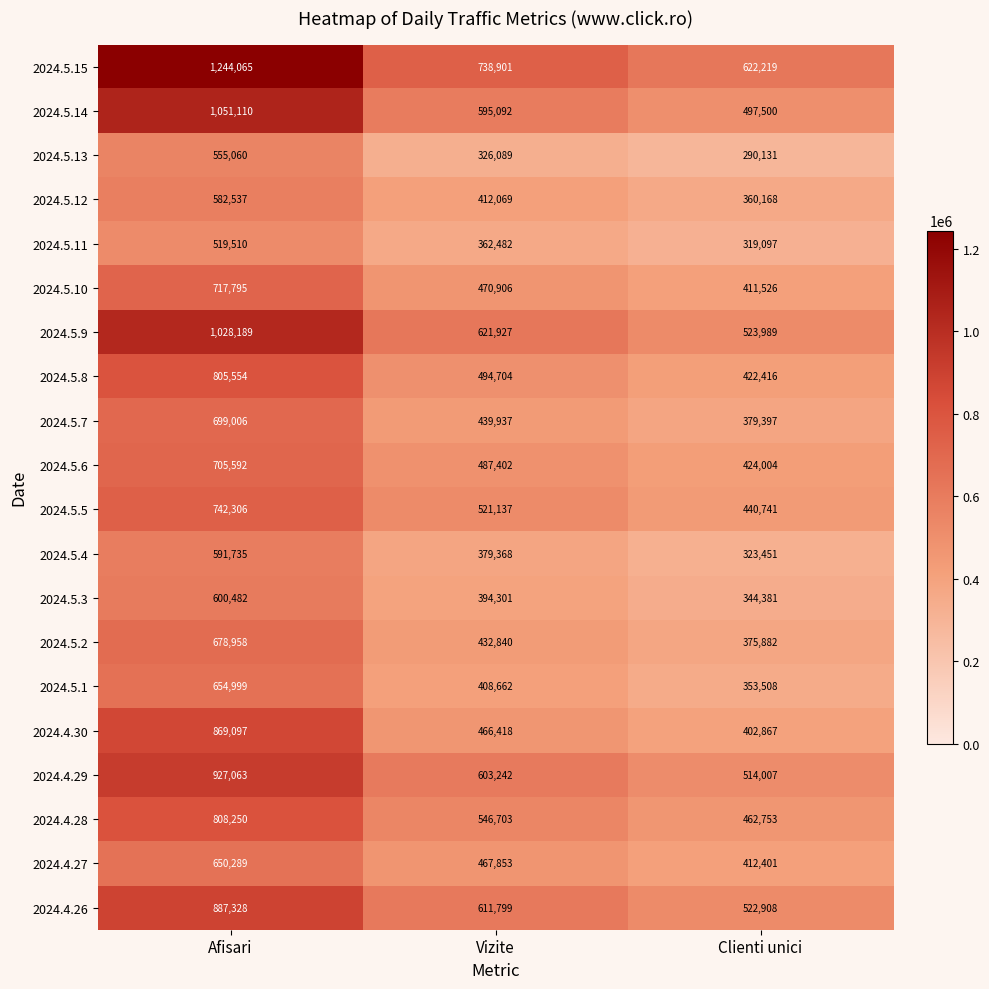

Which series has the largest range (max minus min)?

2024.5.15